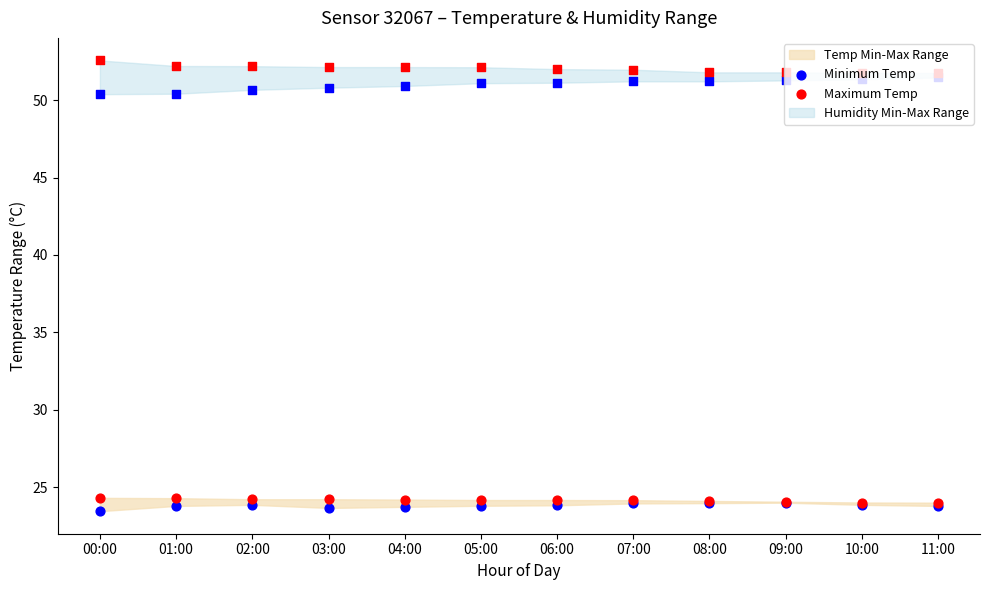

At how many categories does at least one series exceed 24?

12